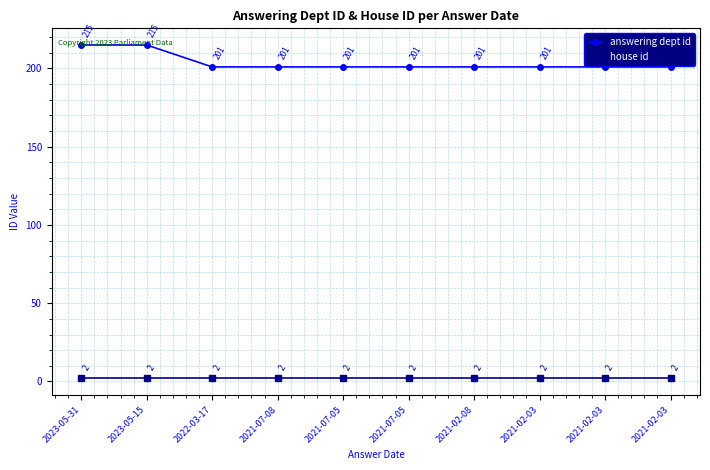

What is the label of the 1st point from the left?

2023-05-31